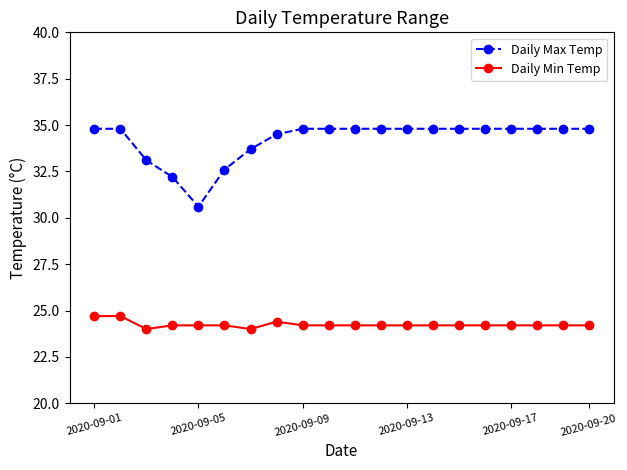

At how many categories does at least one series exceed 27?

20